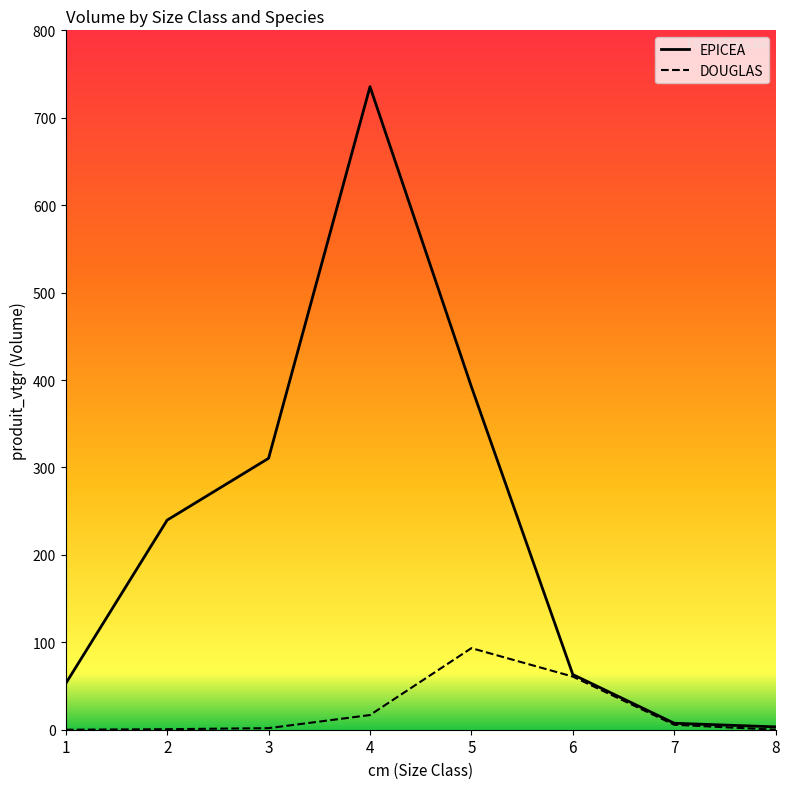

The DOUGLAS series shows 1.8 at 3. True or false?

True